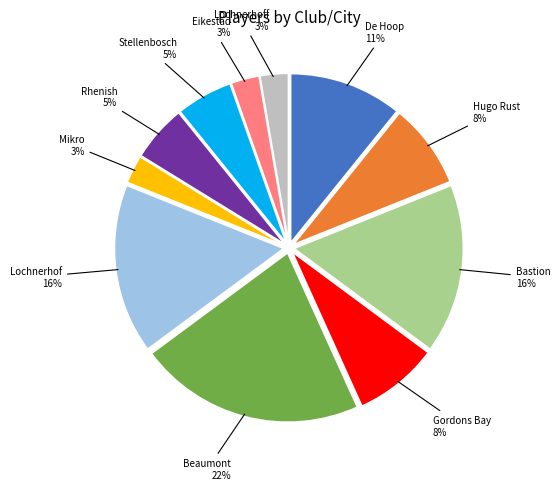

Is there any slice that represents more than half of the pie?

No